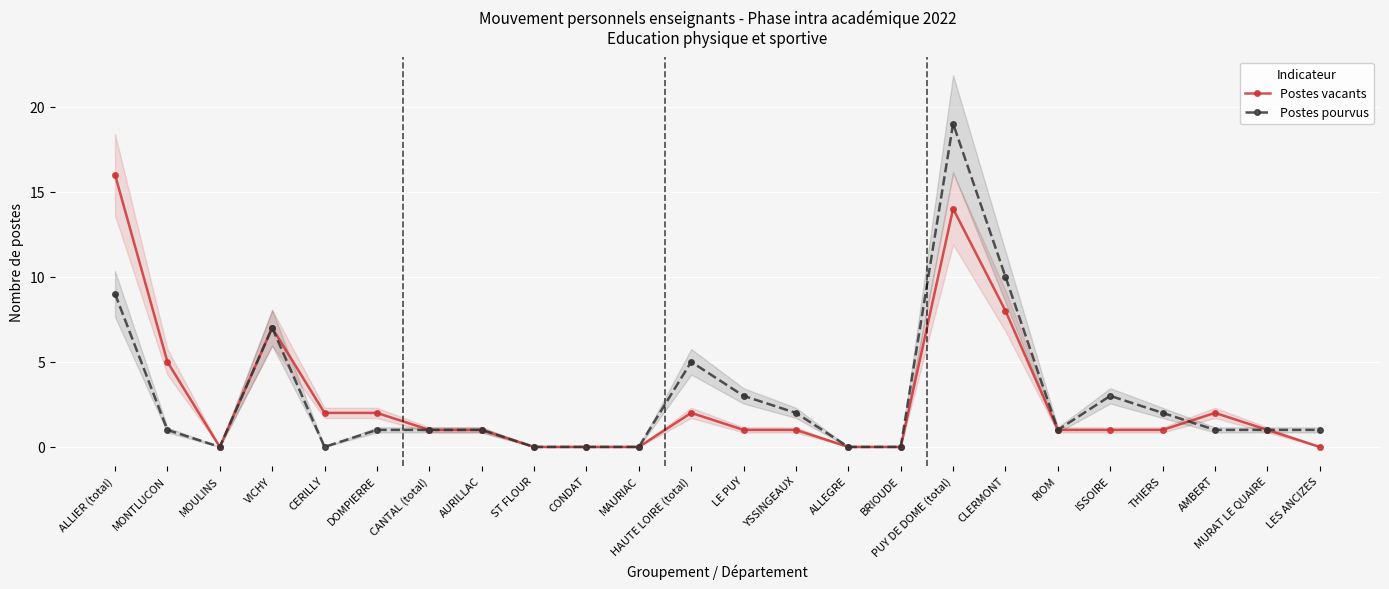

Rank the categories by Postes pourvus value from highest to lowest.

PUY DE DOME (total), CLERMONT, ALLIER (total), VICHY, HAUTE LOIRE (total), LE PUY, ISSOIRE, YSSINGEAUX, THIERS, MONTLUCON, DOMPIERRE, CANTAL (total), AURILLAC, RIOM, AMBERT, MURAT LE QUAIRE, LES ANCIZES, MOULINS, CERILLY, ST FLOUR, CONDAT, MAURIAC, ALLEGRE, BRIOUDE